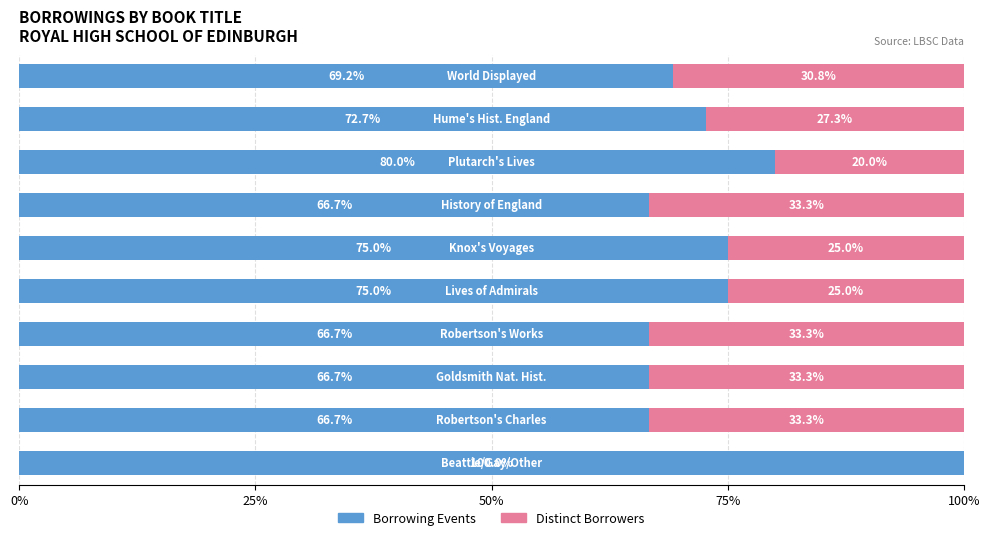

What is the highest value of the Borrowing Events series?

100.0